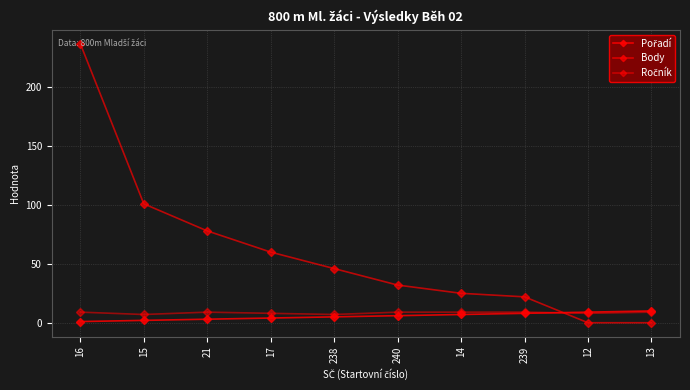

The Pořadí series shows 6 at 240. True or false?

True